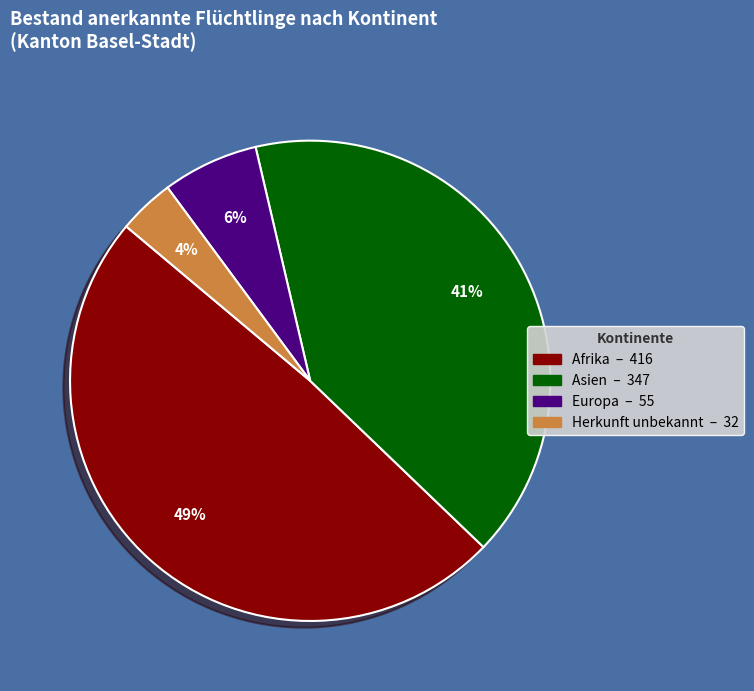

What percentage is the Herkunft unbekannt slice, to the nearest percent?

4%